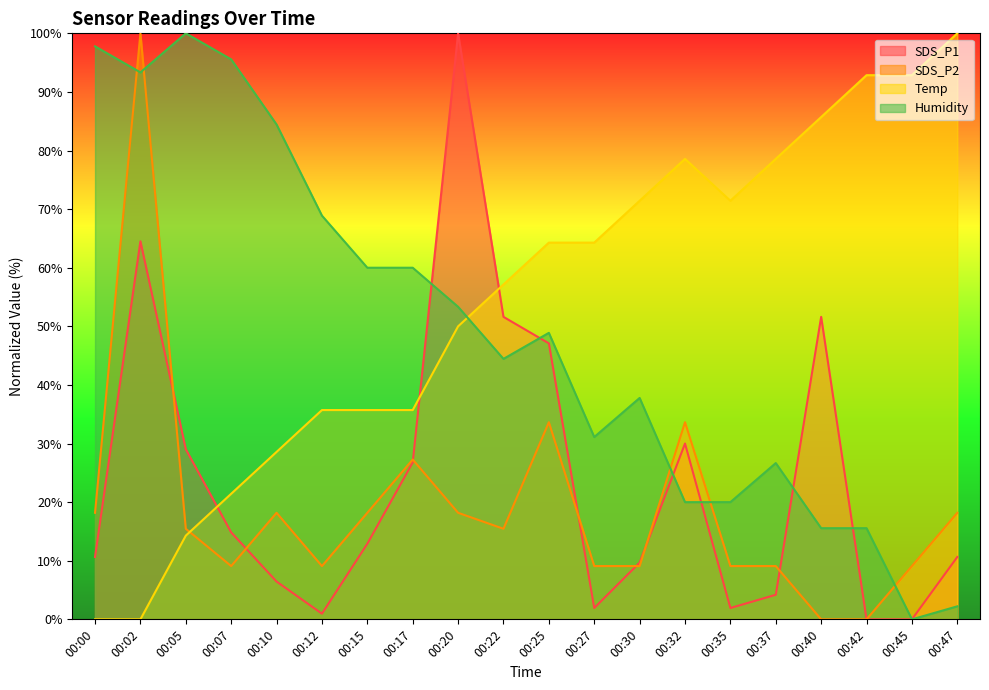

True or false: SDS_P2 has a value of 4.7 at 00:07.

False